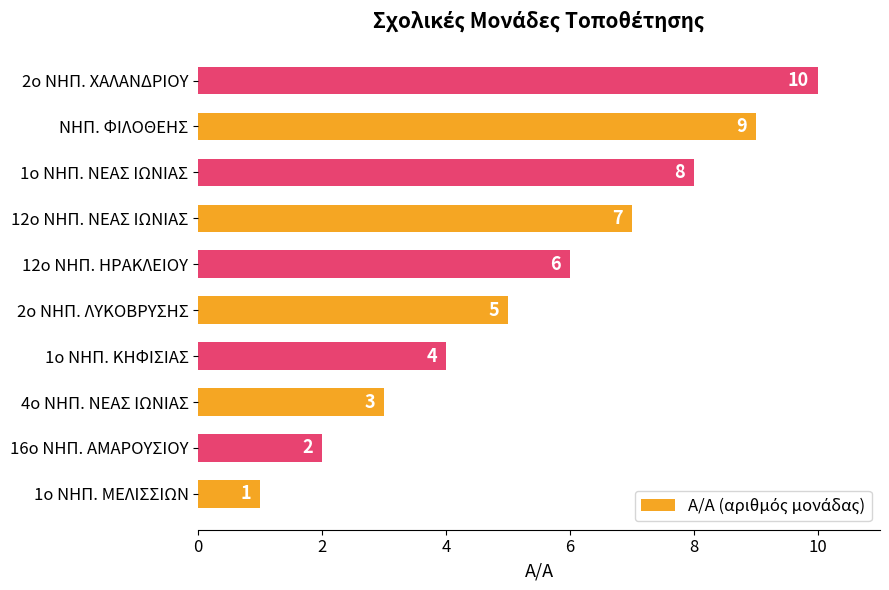

What is the change in value from 1ο ΝΗΠ. ΜΕΛΙΣΣΙΩΝ to ΝΗΠ. ΦΙΛΟΘΕΗΣ?

+8